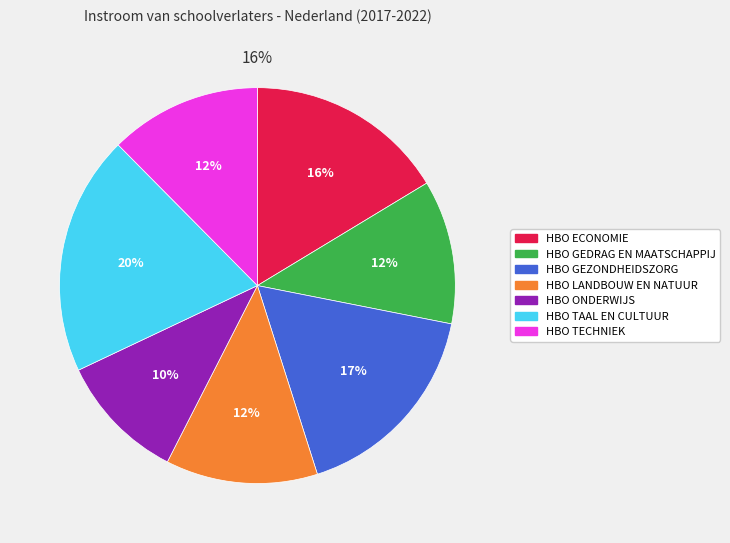

The HBO GEZONDHEIDSZORG slice represents 26% of the pie. True or false?

False